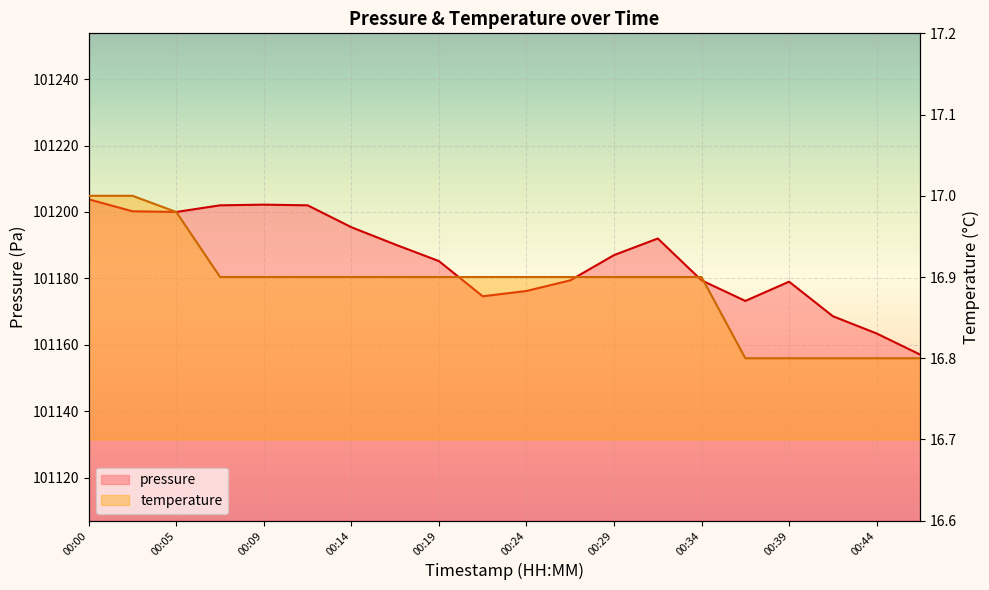

What is the minimum value for temperature?

16.8